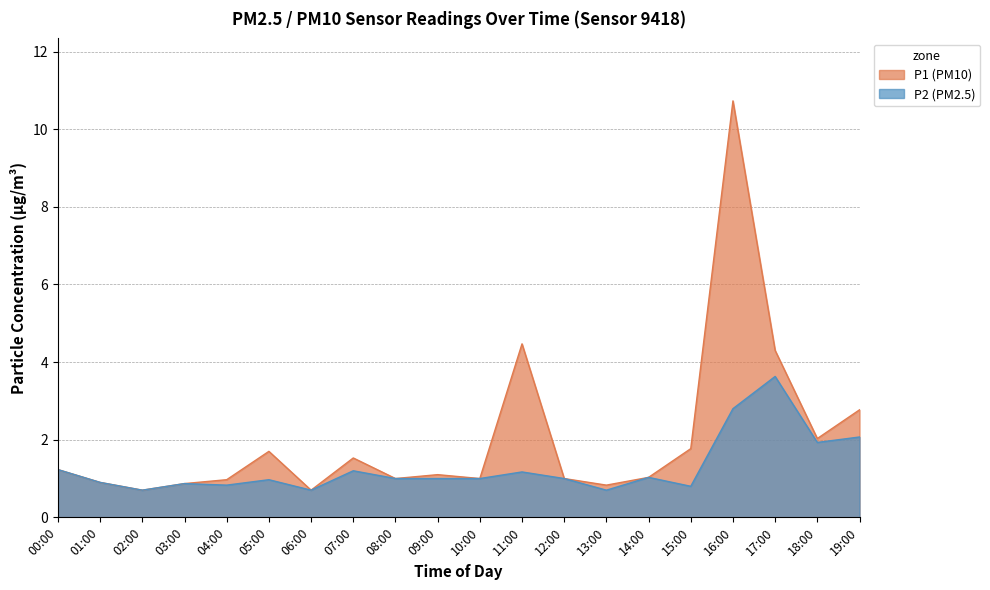

What is the total value across all series at 18:00?

4.0